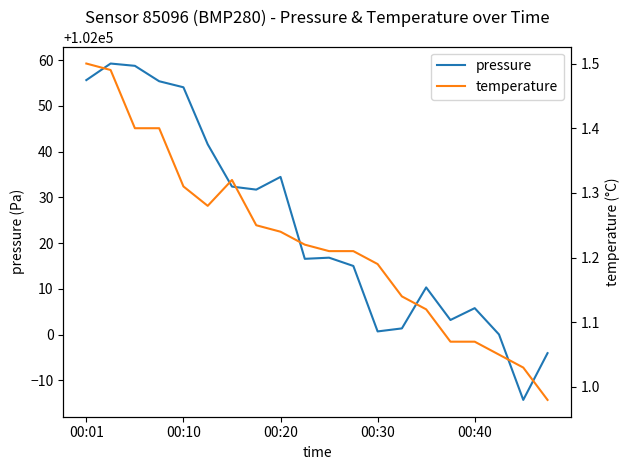

Rank the series by their maximum value, from highest to lowest.

pressure, temperature